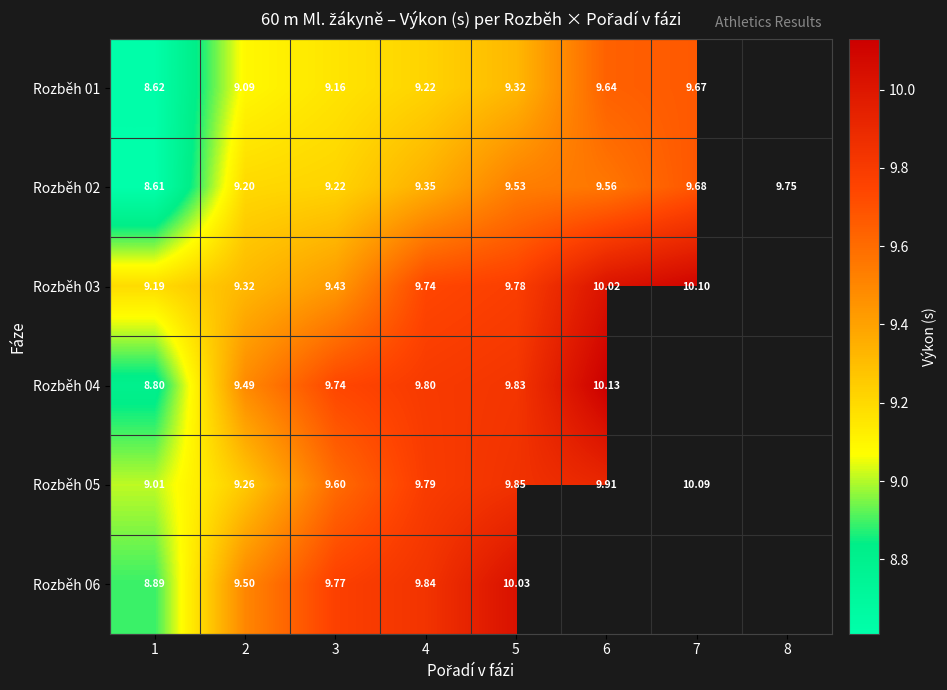

What is the smallest value displayed?

8.6